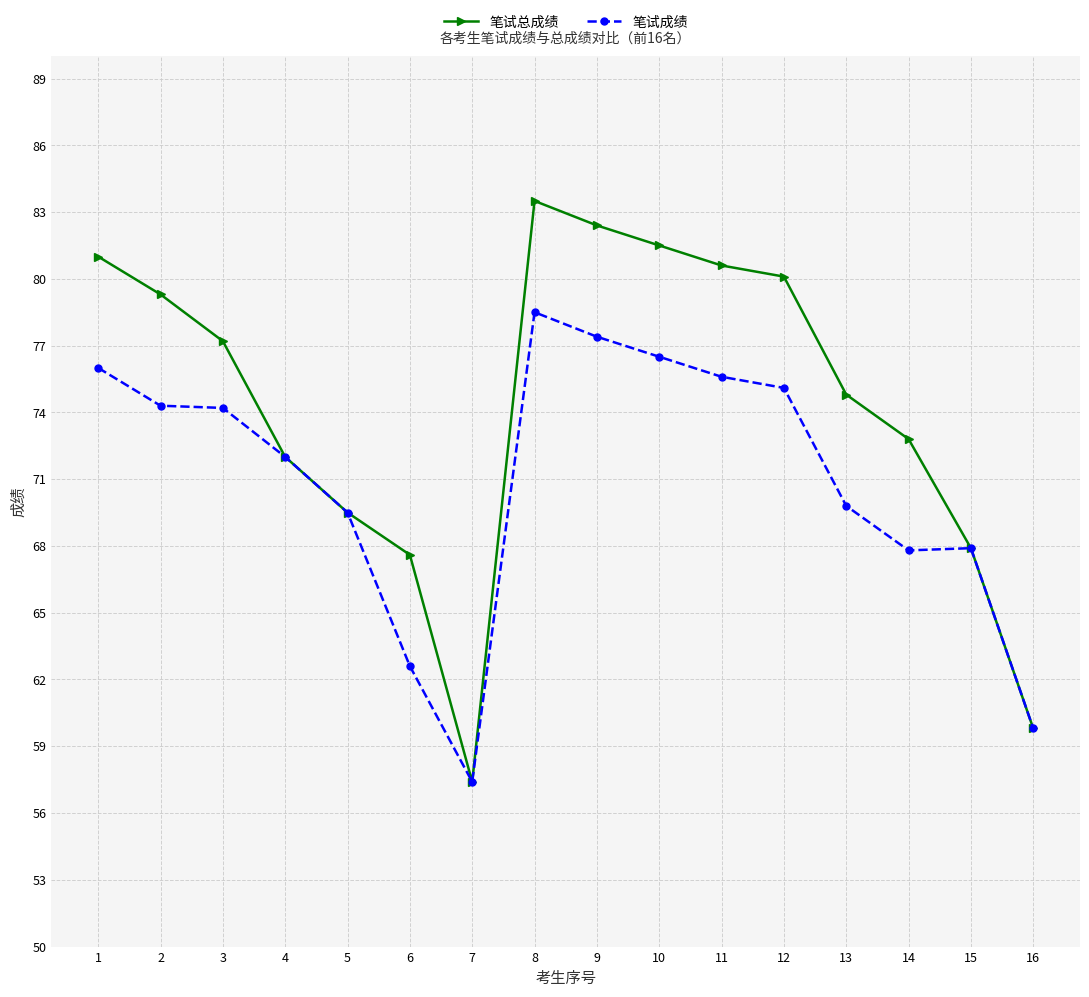

What is the difference between the 笔试成绩 values at 12 and 7?

17.7